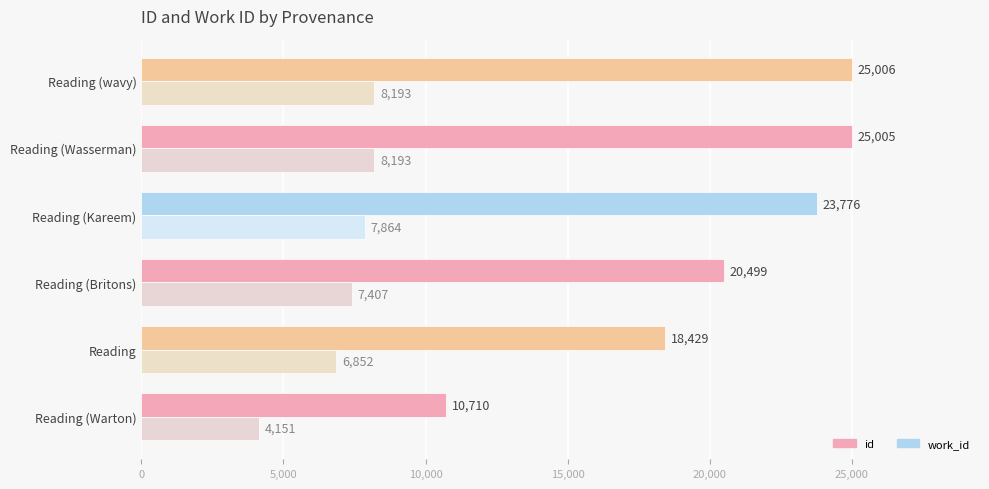

What is the difference between the highest and lowest values at Reading (wavy)?

16813